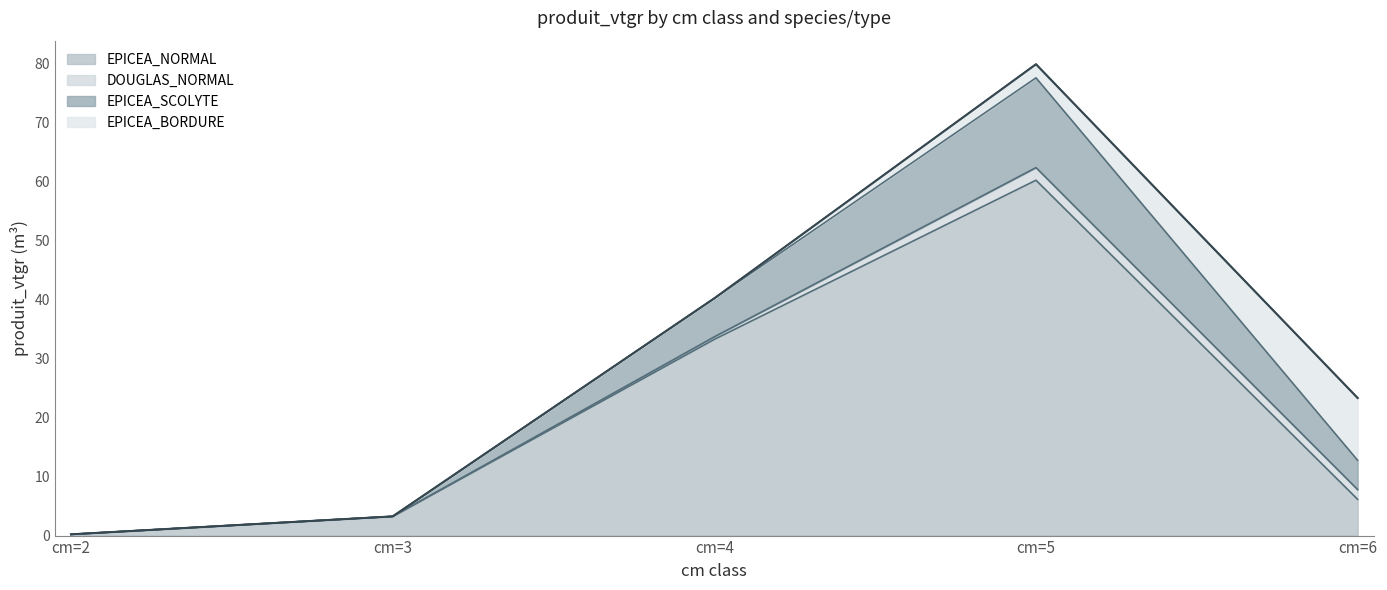

At which label does EPICEA_NORMAL reach its minimum?

cm=2